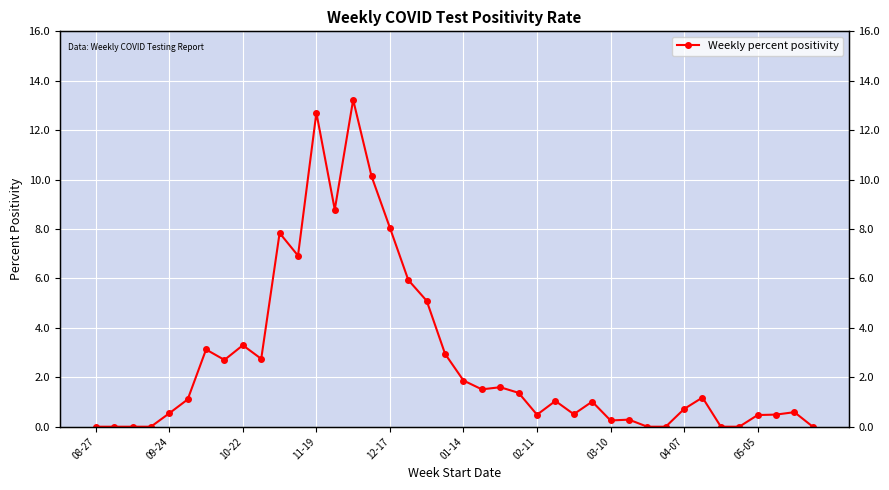

What is the difference between the second highest and second lowest values?

12.7